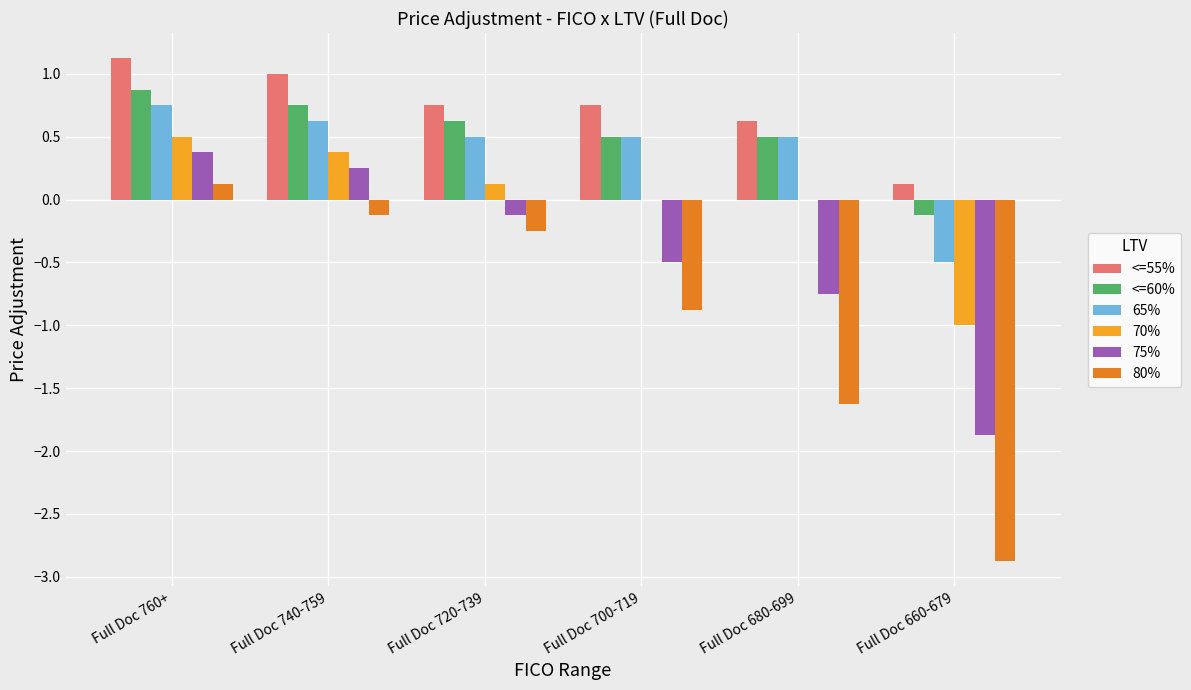

What is the approximate value of 65% at Full Doc 740-759?

0.6